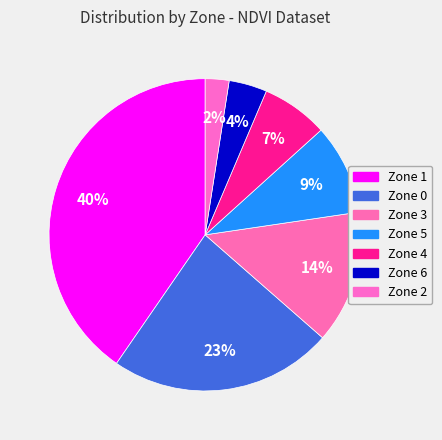

True or false: Zone 1 accounts for 32% of the total.

False